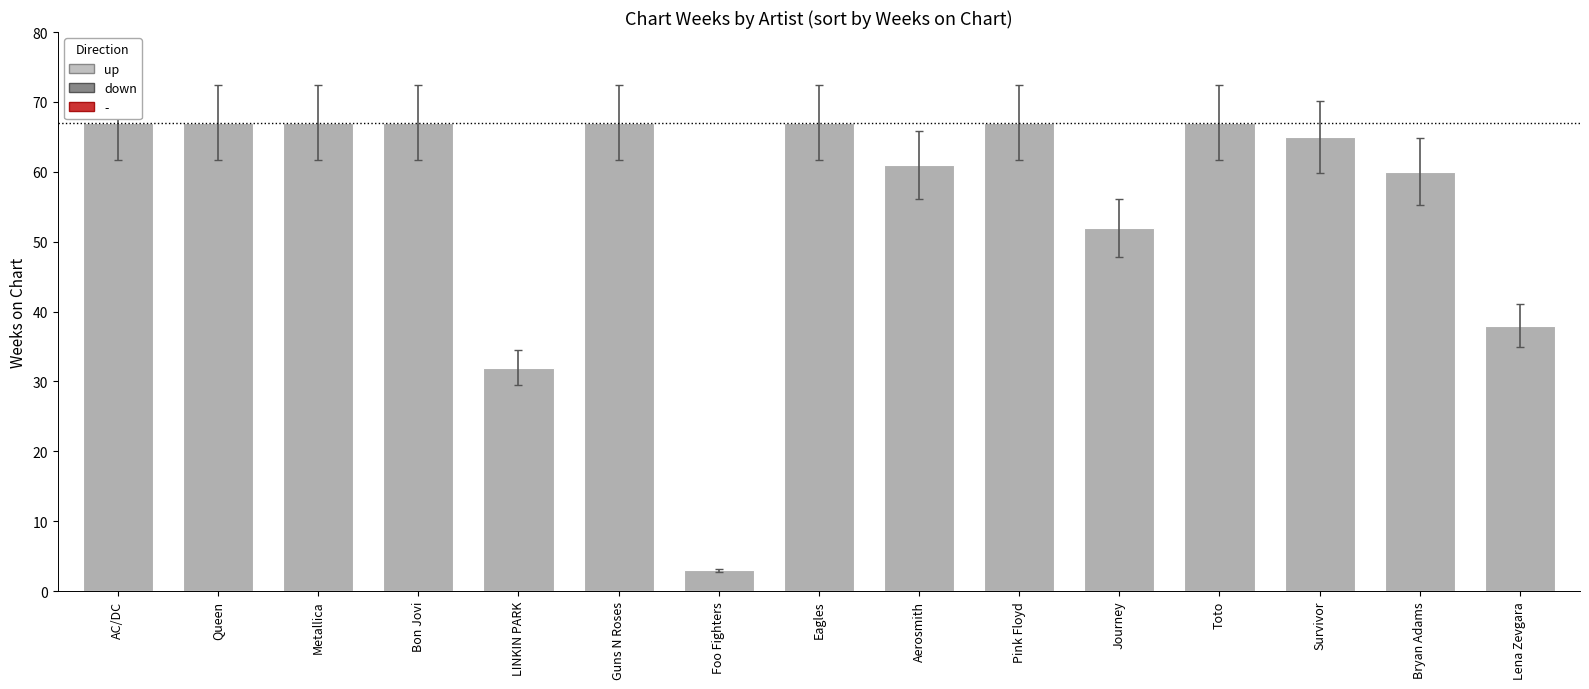

Which category has the lowest value across all series?

Foo Fighters